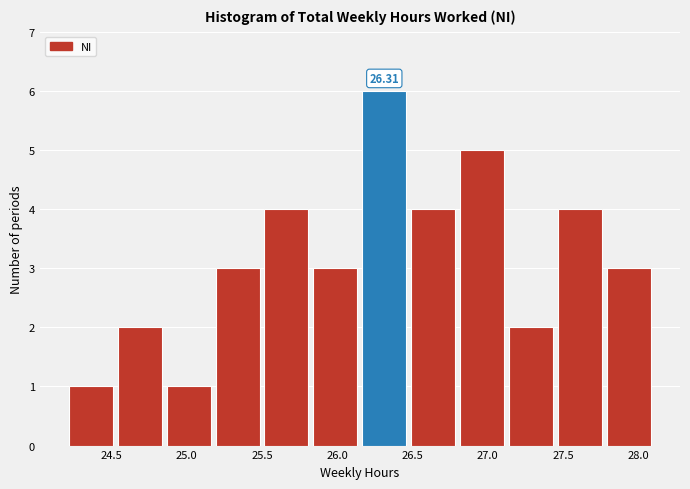

Which range on the x-axis has the tallest bar?

26.150 to 26.475